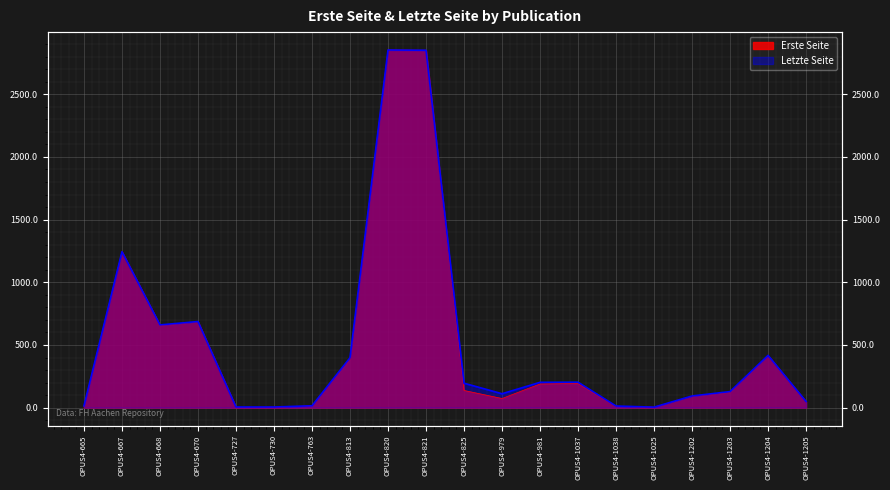

What is the difference between the maximum and minimum values in the Letzte Seite series?

2849